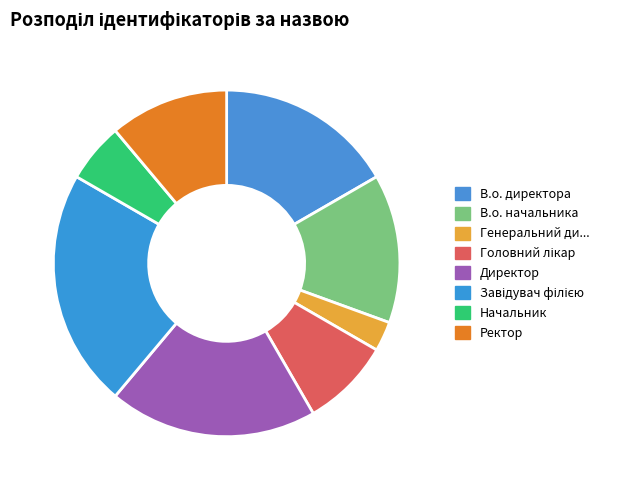

How many slices are in this pie chart?

8